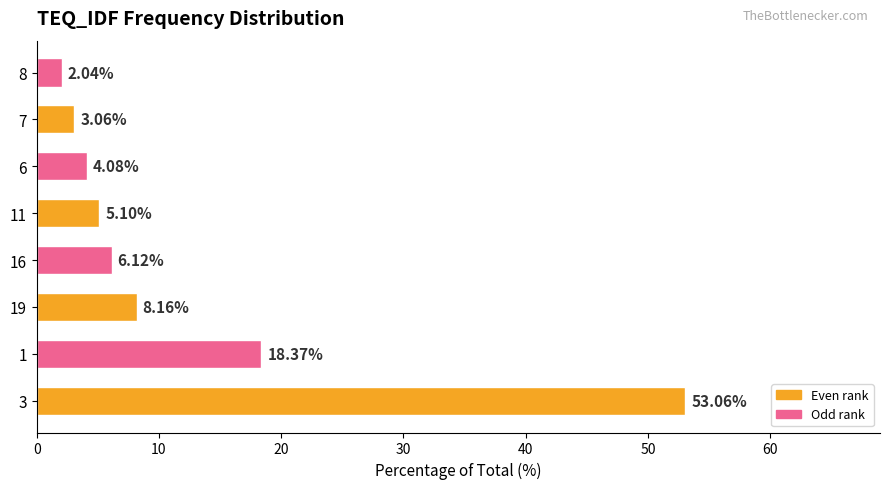

How many values exceed 6?

4